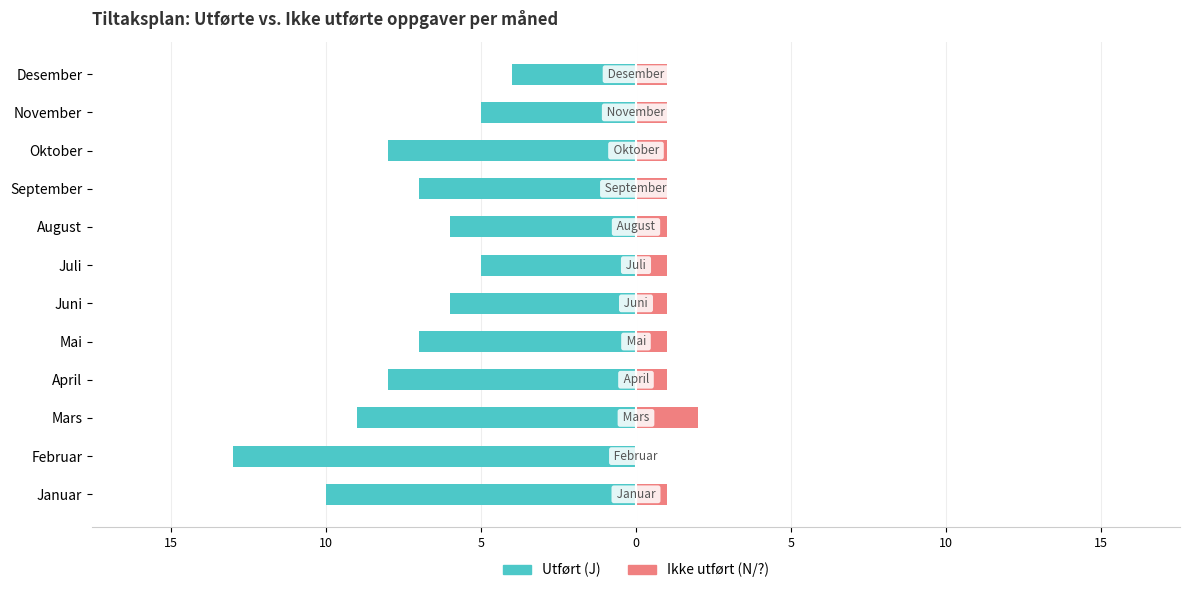

How many bars are there in each group?

2